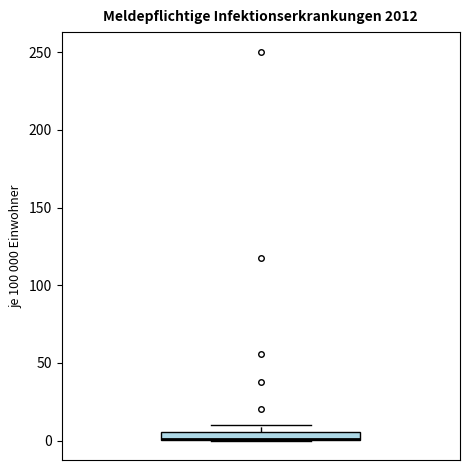

Where is the upper edge of the box on the y-axis? The values are not printed on the chart, so give them approximately, as read against the axis.

5